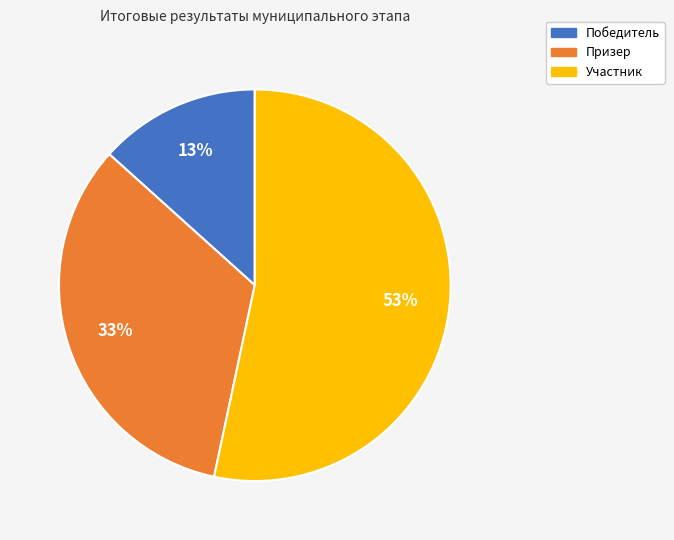

Which slice is the largest?

Участник